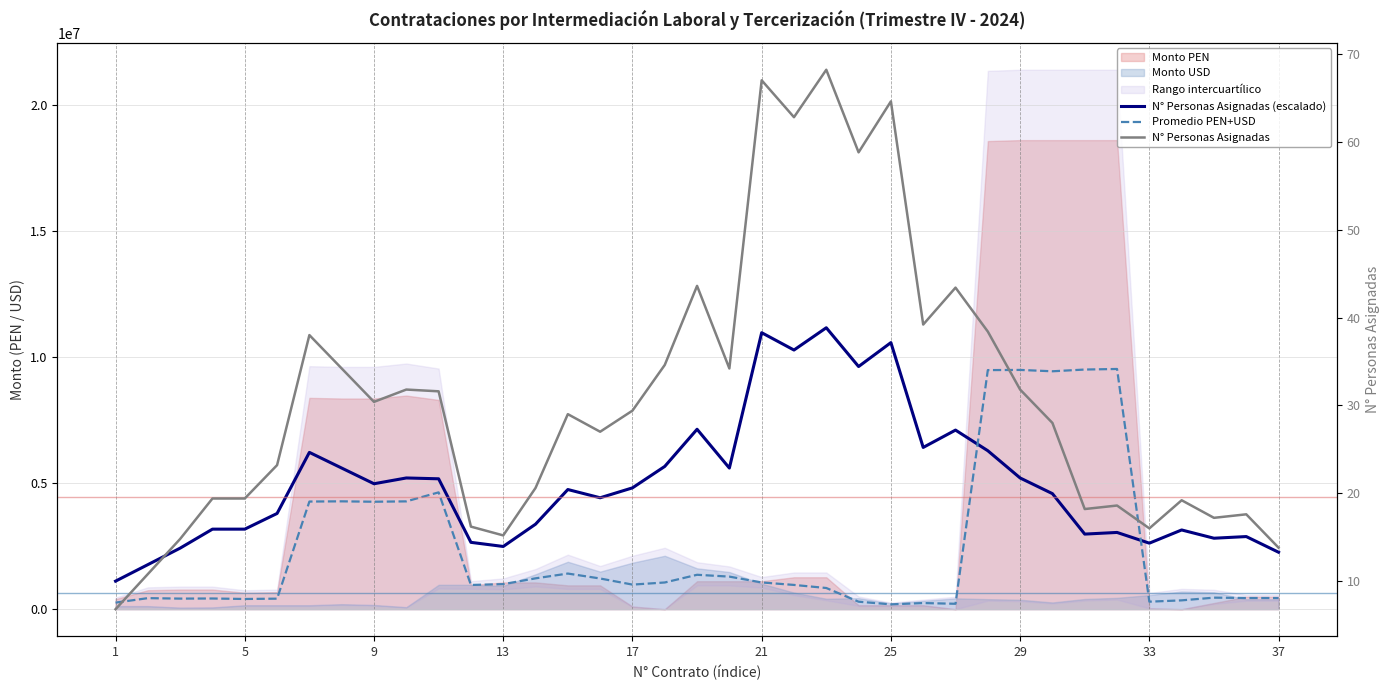

Is the value of Promedio PEN+USD at 29 greater than the value of N° Personas Asignadas at 16?

Yes